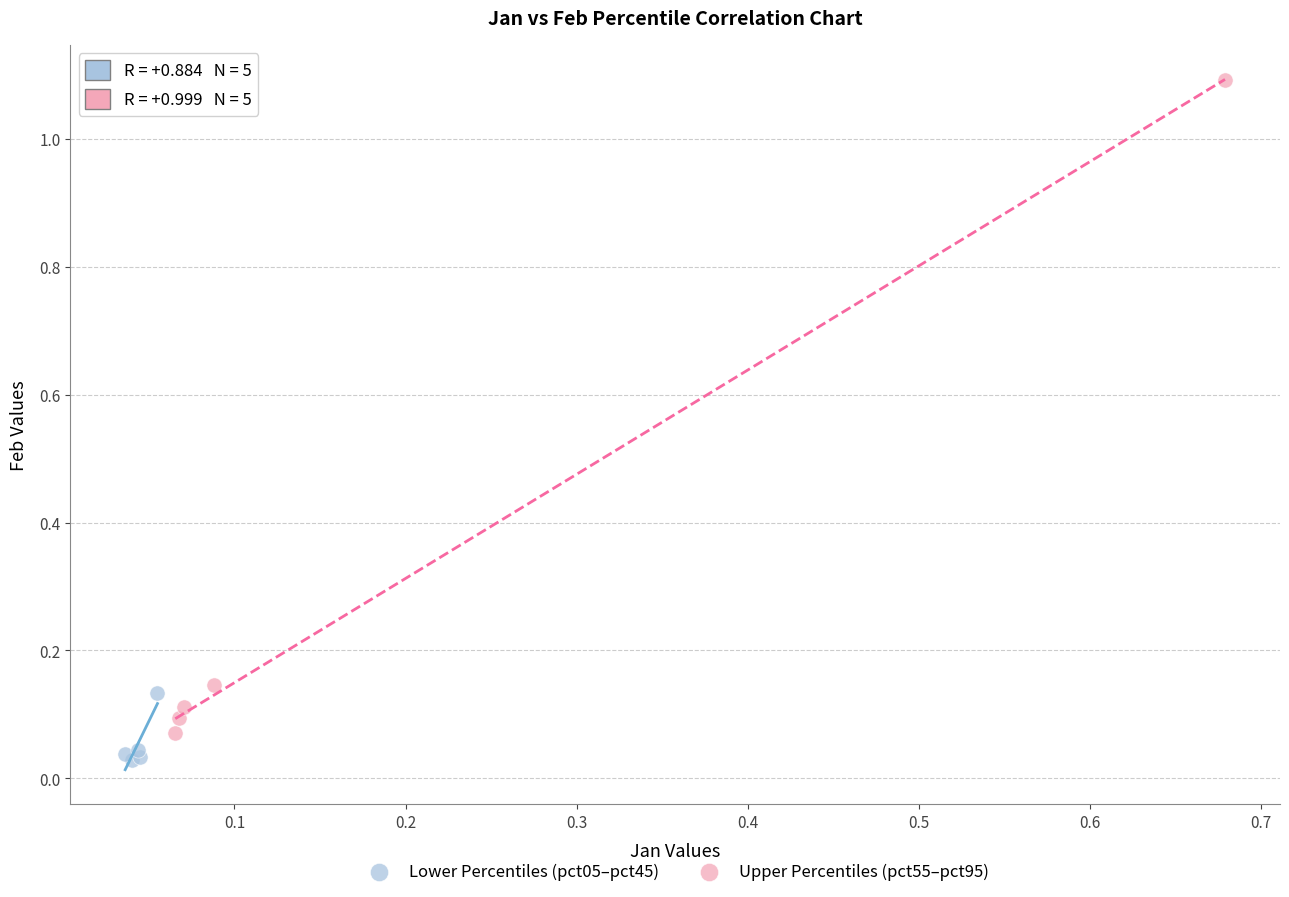

What are all the series names shown in the legend?

Lower Percentiles (pct05–pct45), Upper Percentiles (pct55–pct95)